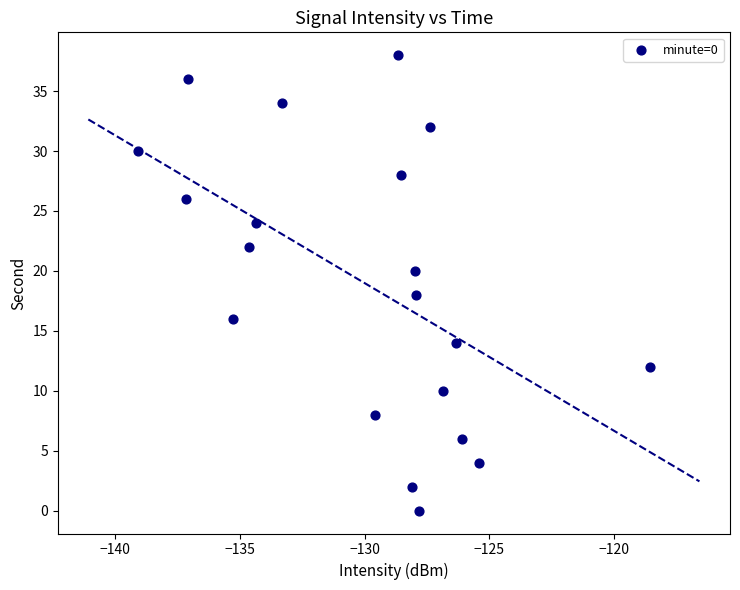

What is the range of Y values (max minus min)?

38